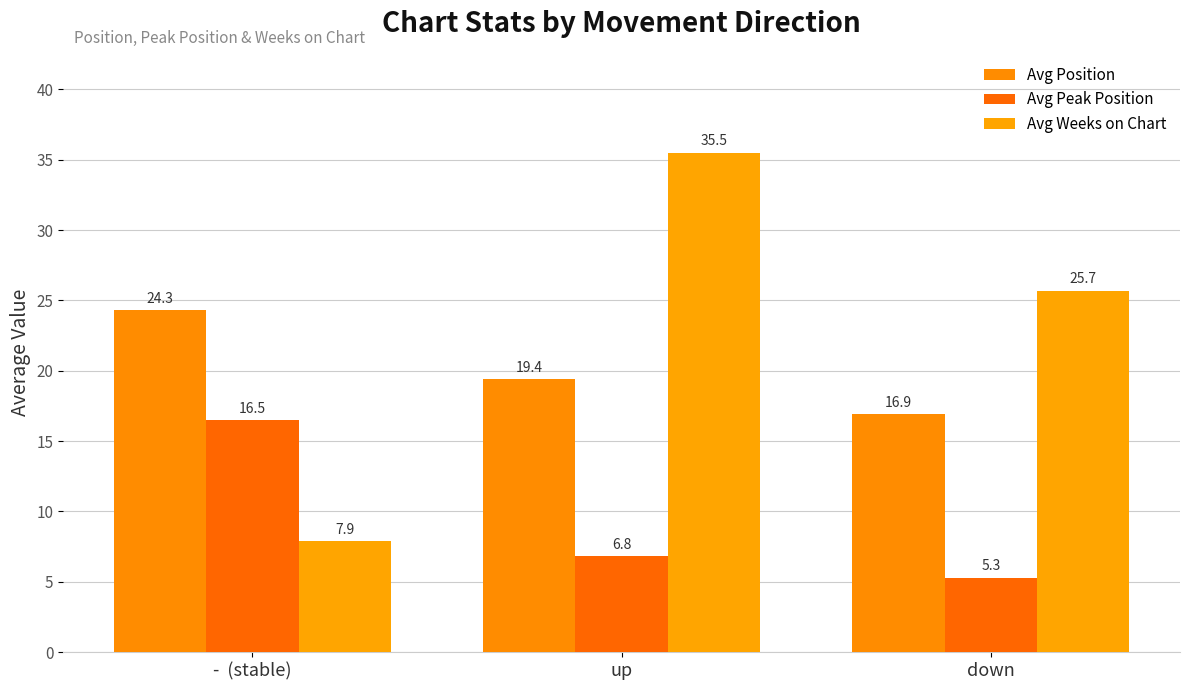

What is the minimum value for Avg Position?

16.9